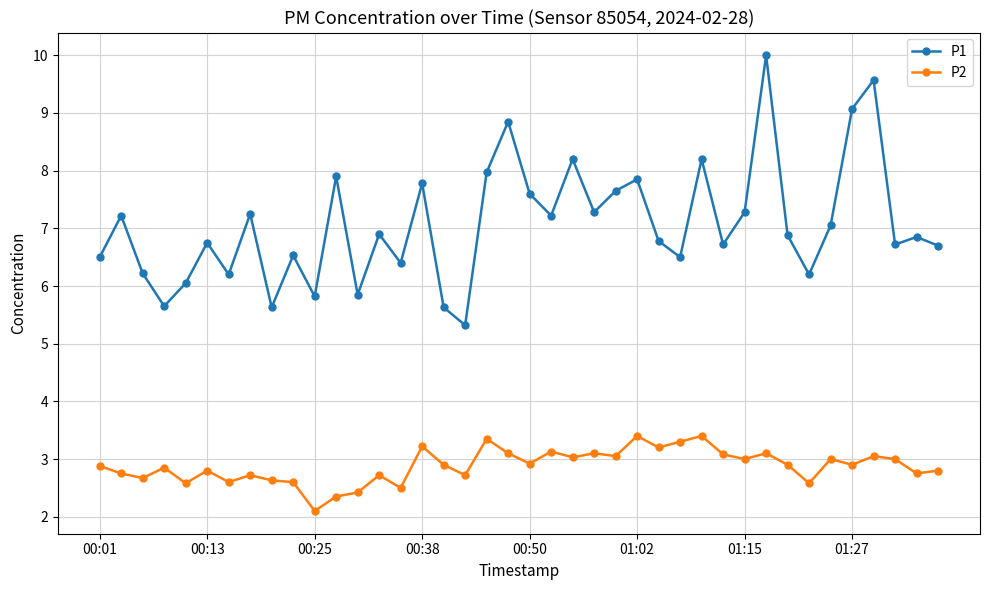

True or false: P2 and P1 intersect in this chart.

False